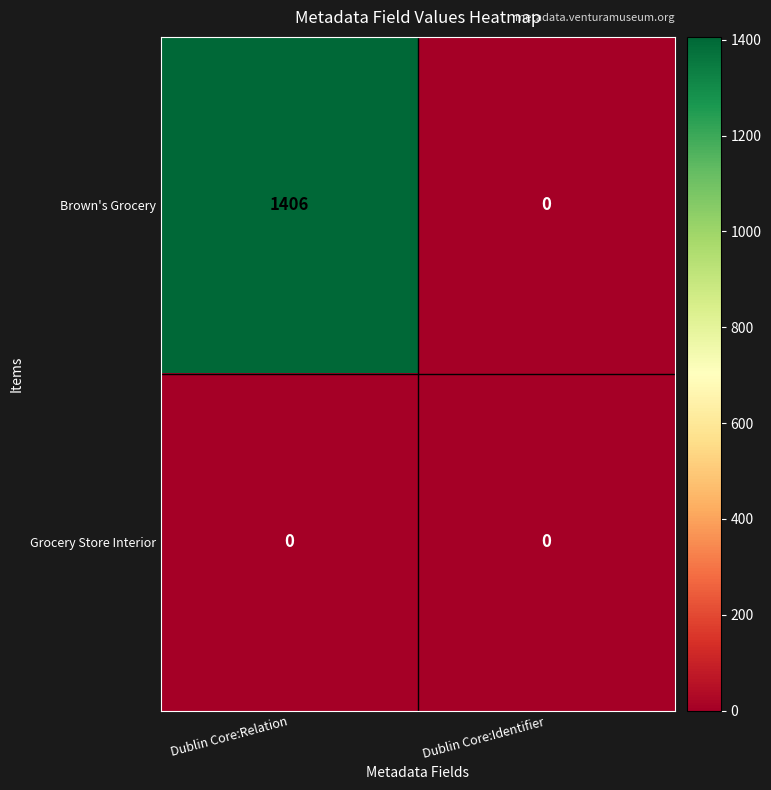

The value of Brown's Grocery at Dublin Core:Identifier is 524. True or false?

False